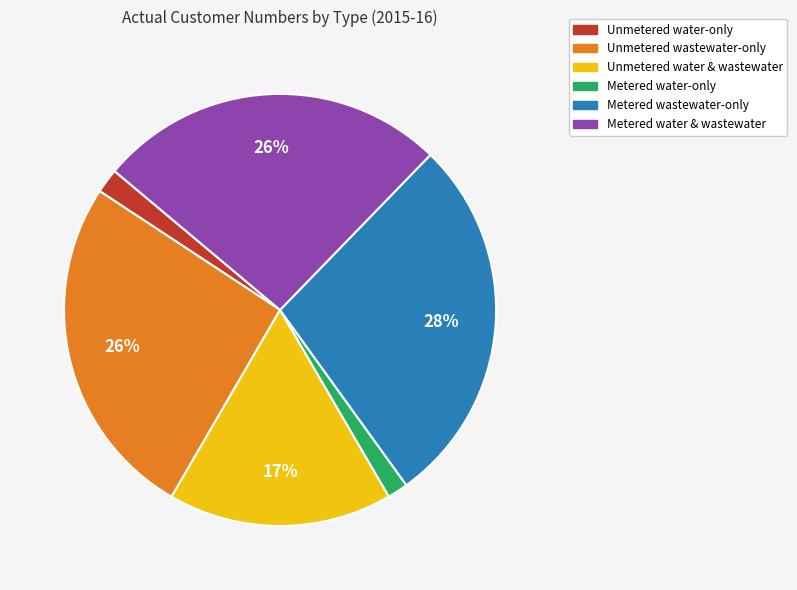

How many segments does this pie chart have?

6